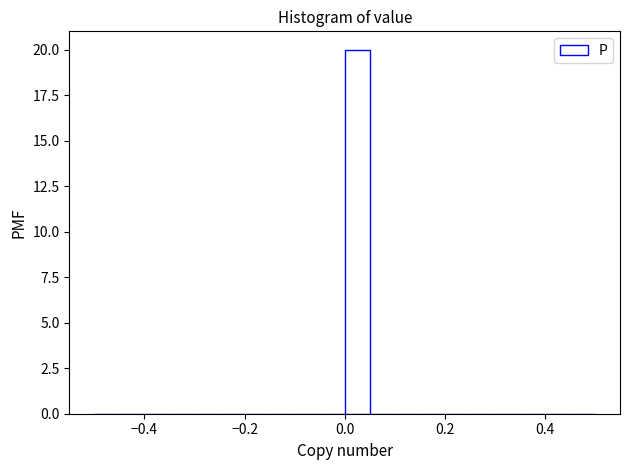

Read against the x-axis, roughly where is the centre of the tallest bar?

0.02